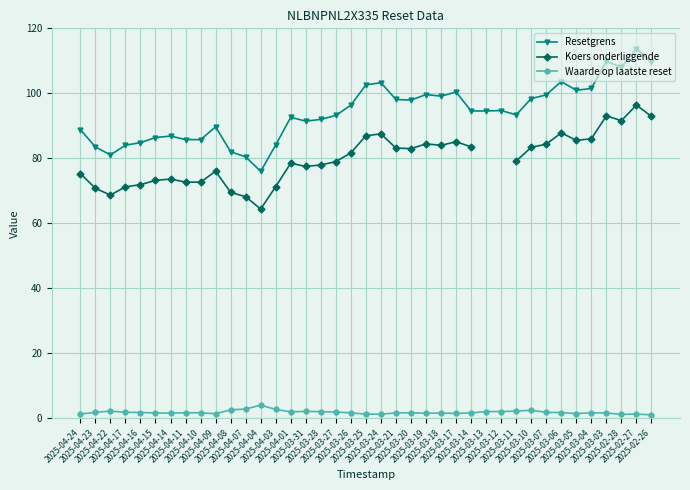

What is the difference between the highest and lowest values at 2025-03-20?

96.3